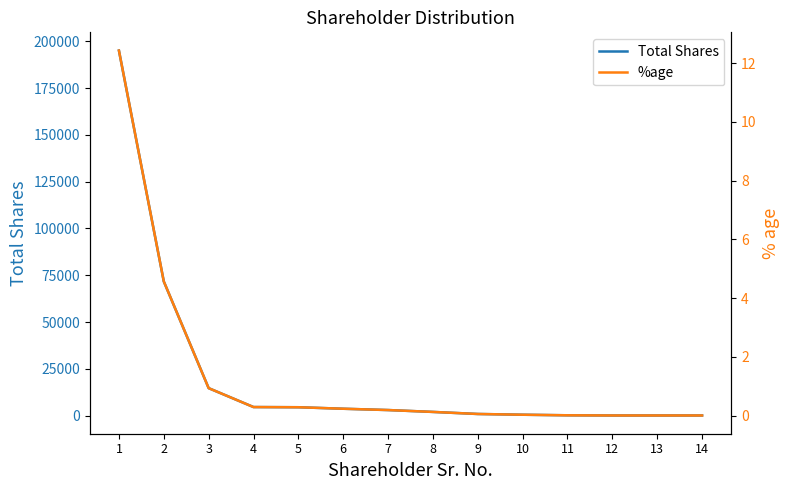

At which category is the sum across all series the highest?

1